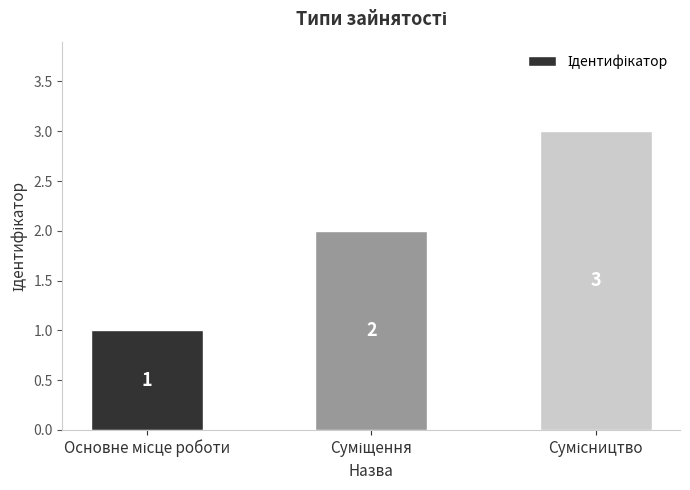

What is the maximum value shown in the chart?

3